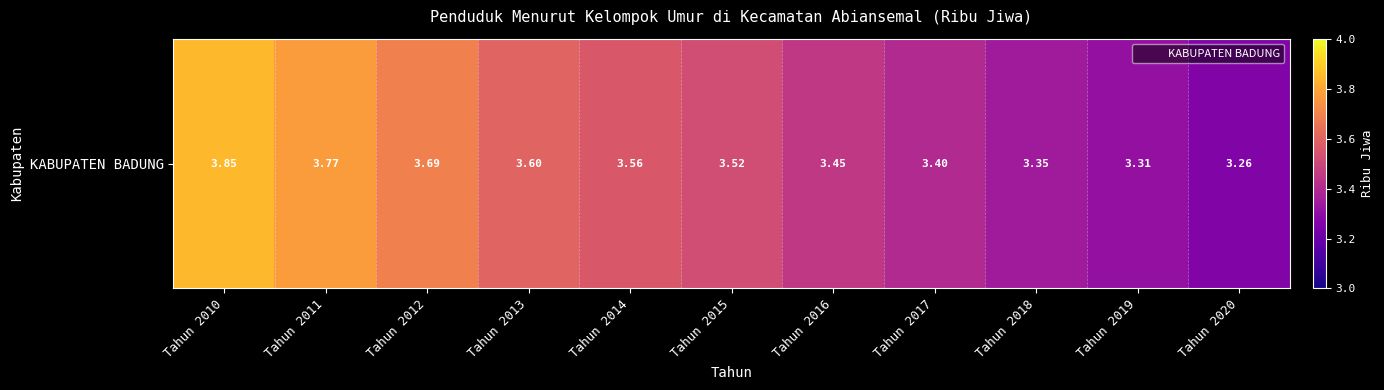

Is it true that the value at Tahun 2015 is 3.5?

True